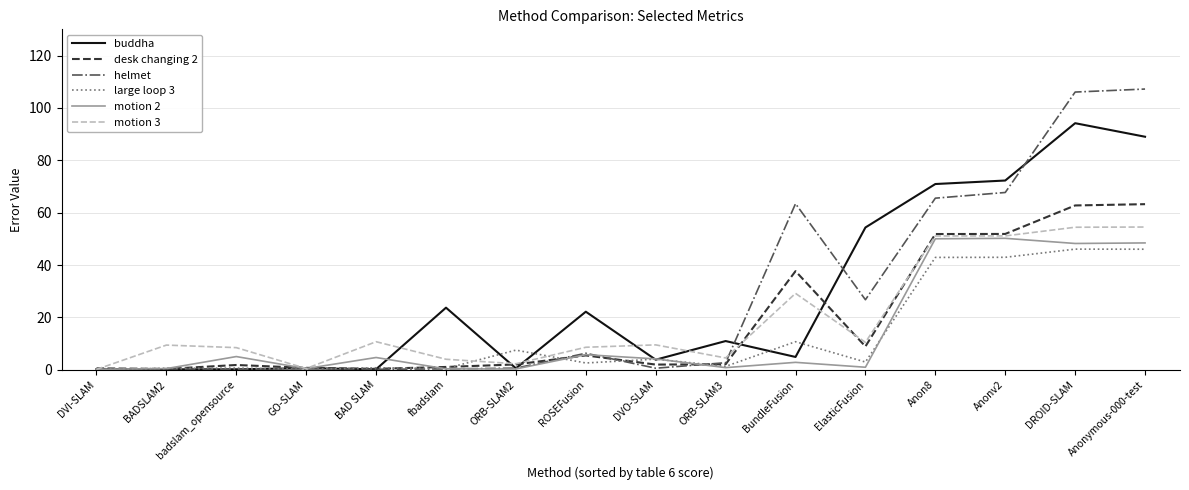

True or false: helmet has a value of 0.3 at fbadslam.

True